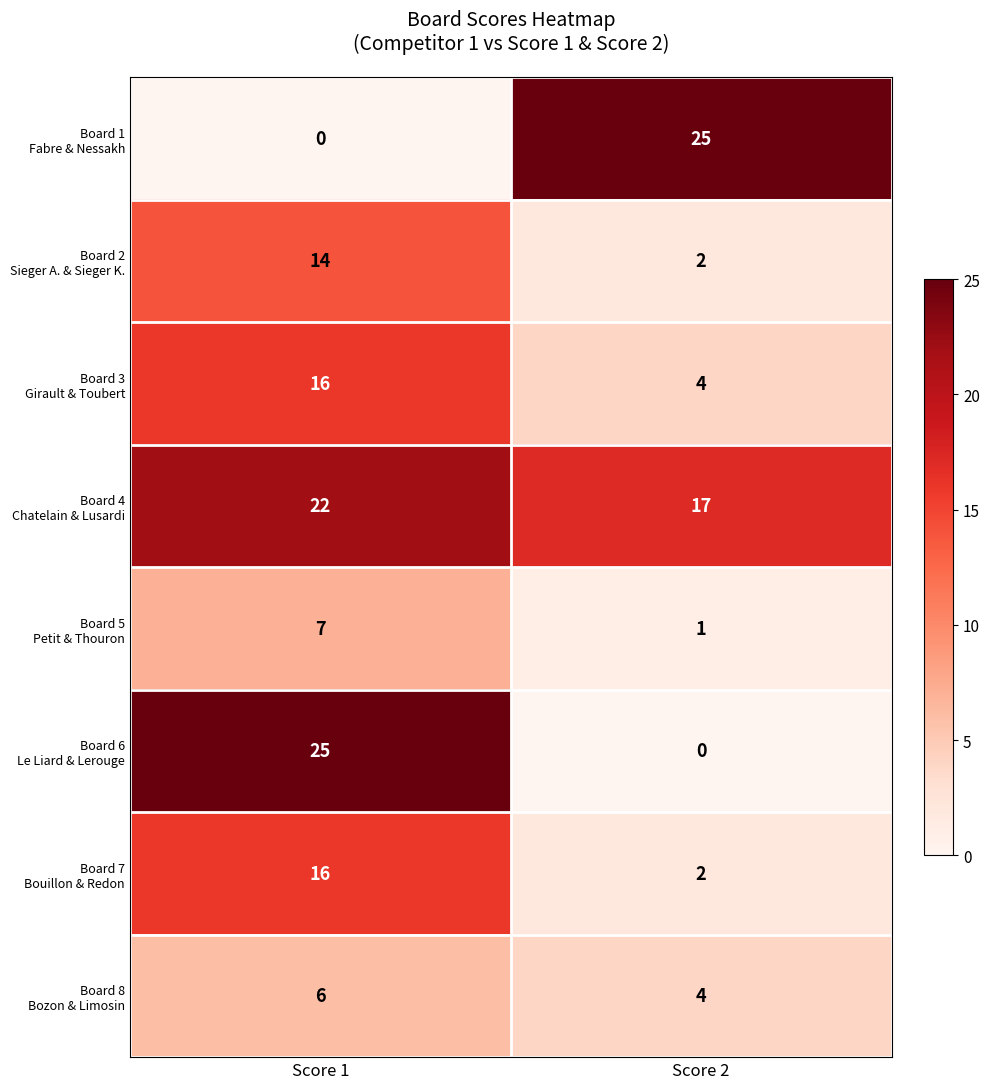

At how many categories does at least one series exceed 19?

2